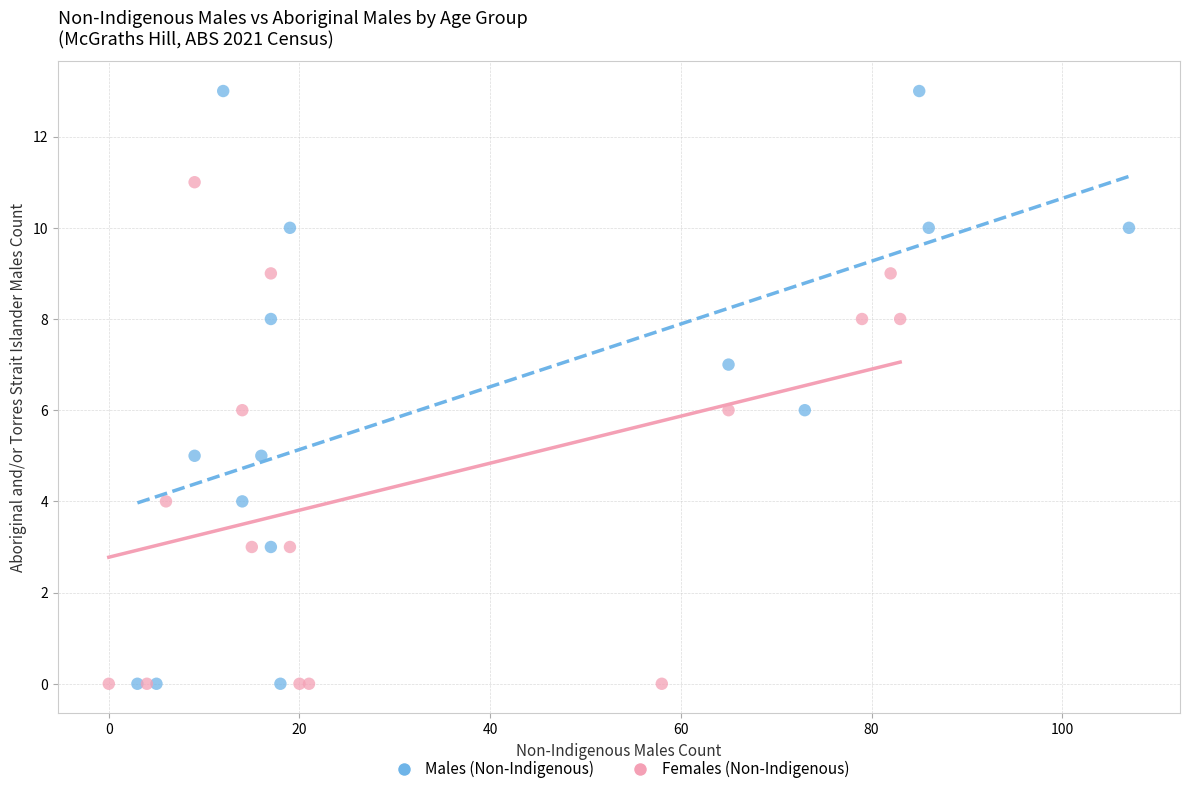

Which series reaches the maximum Y coordinate?

Males (Non-Indigenous)